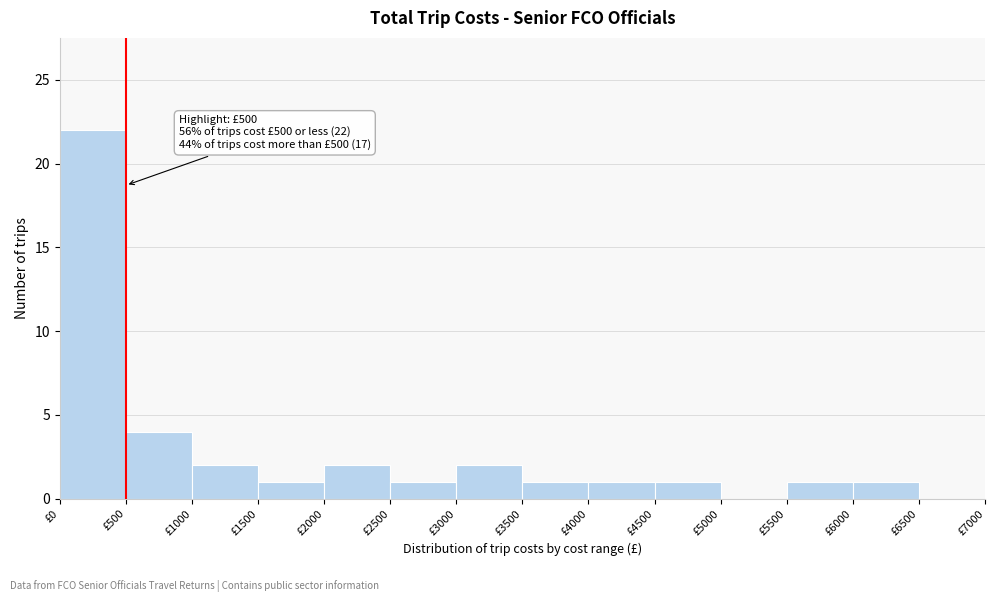

Over which range of the x-axis is the bar tallest?

0 to 500